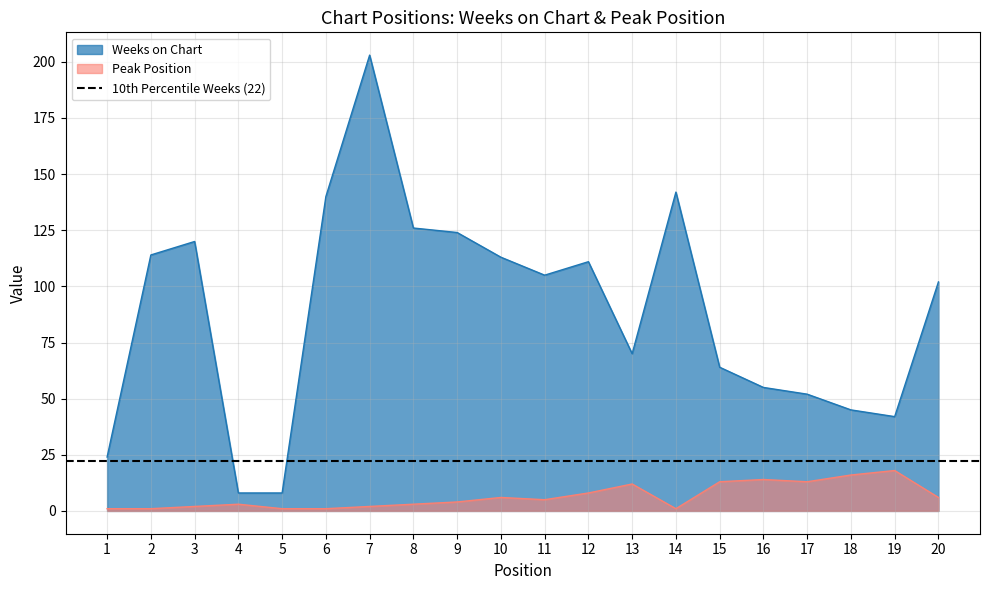

Does the chart have visible grid lines?

Yes